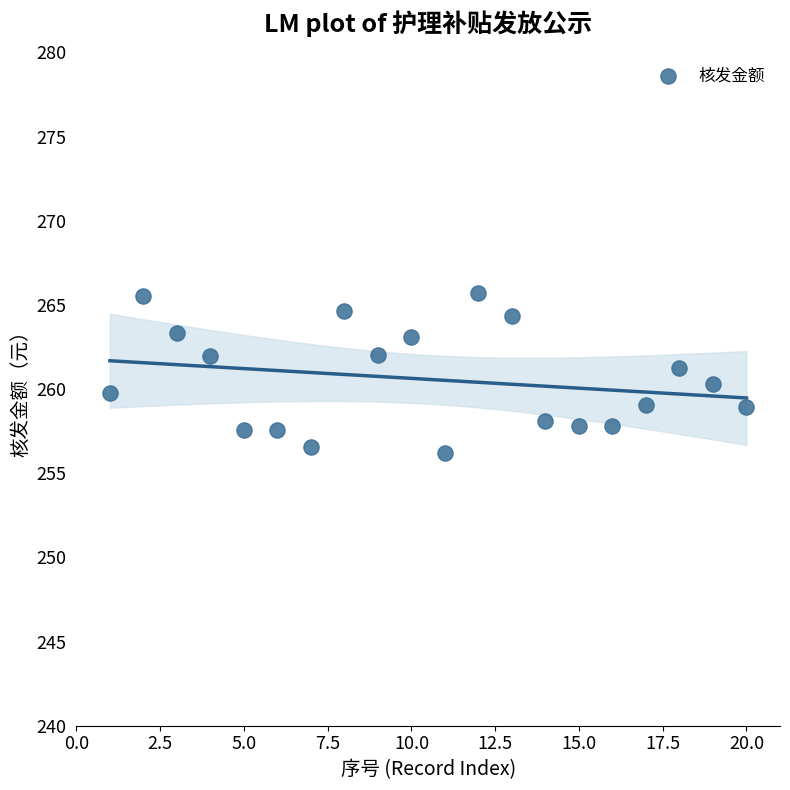

What is the range of X values (max minus min)?

19.0